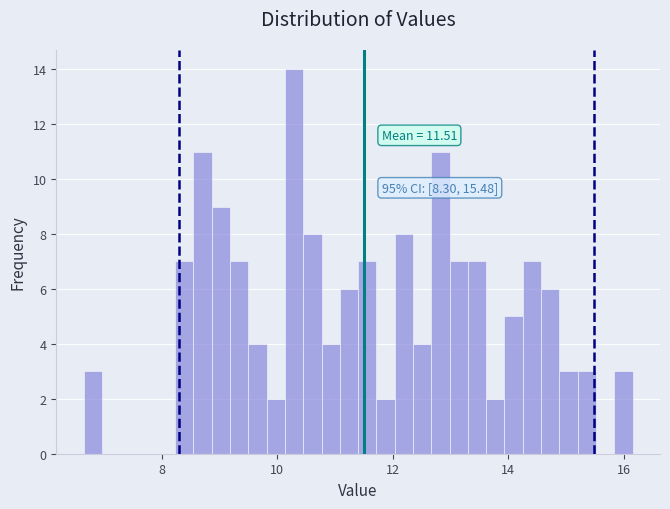

Read against the x-axis, roughly where is the centre of the tallest bar?

10.2